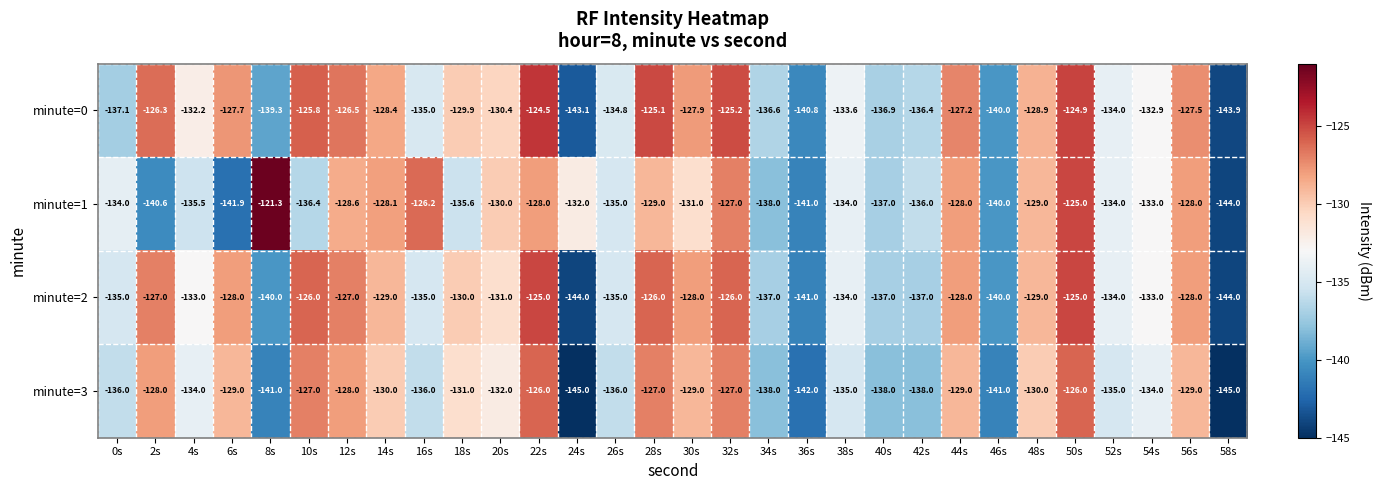

Rank the series by their maximum value, from highest to lowest.

minute=1, minute=0, minute=2, minute=3